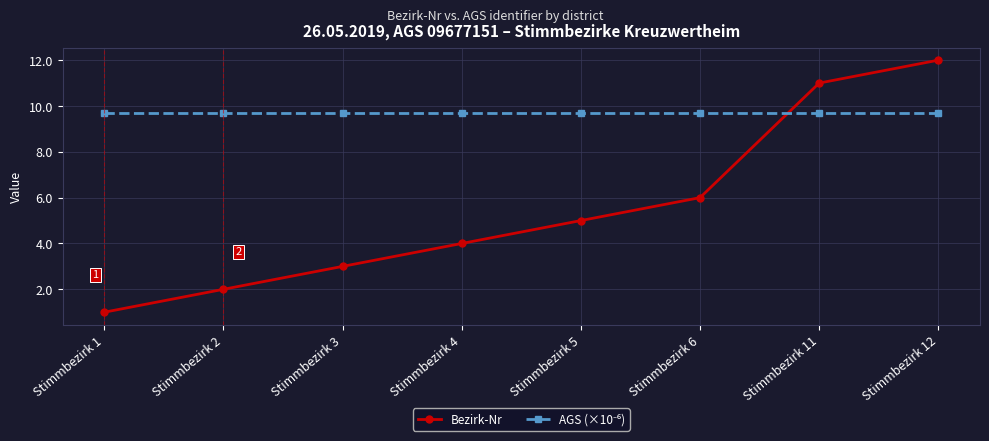

Is it true that Bezirk-Nr equals 0.6 at Stimmbezirk 2?

False